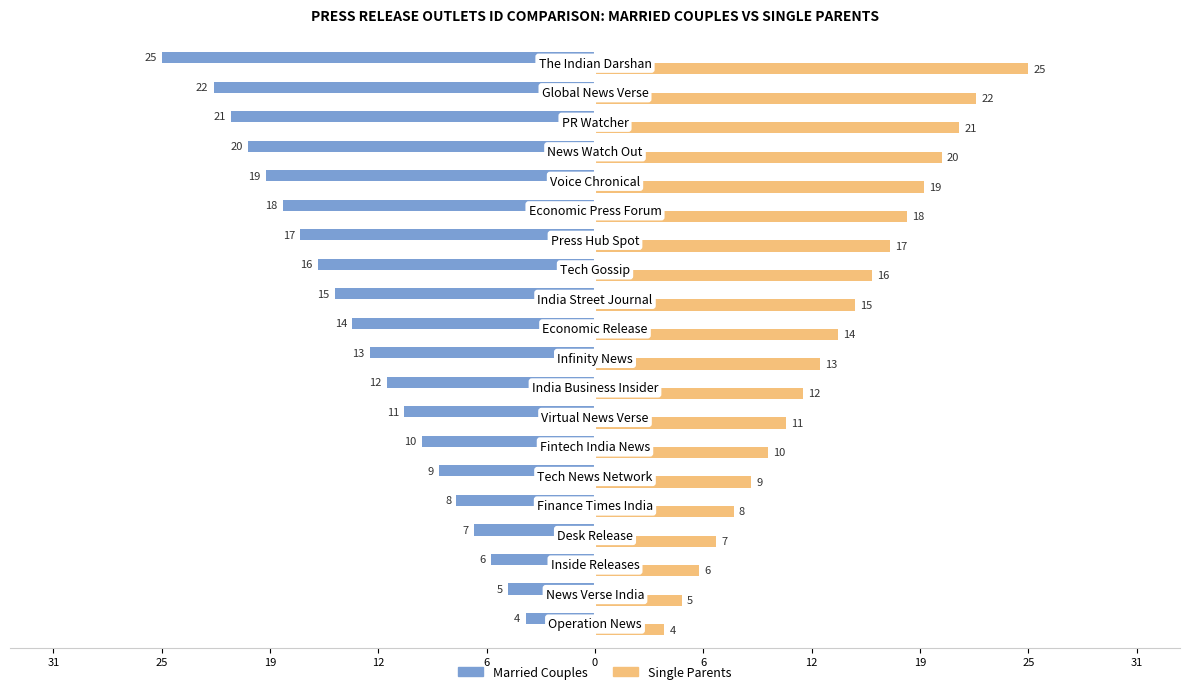

What are all the series names shown in the legend?

Married Couples, Single Parents